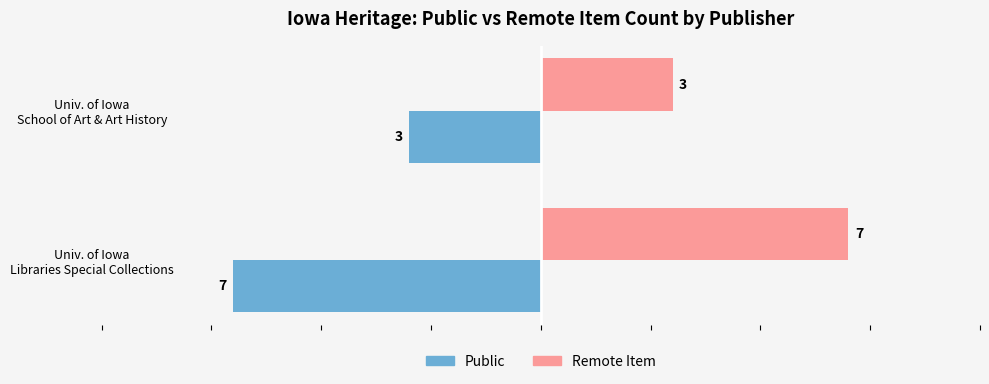

Which series has the largest total across all categories?

Remote Item